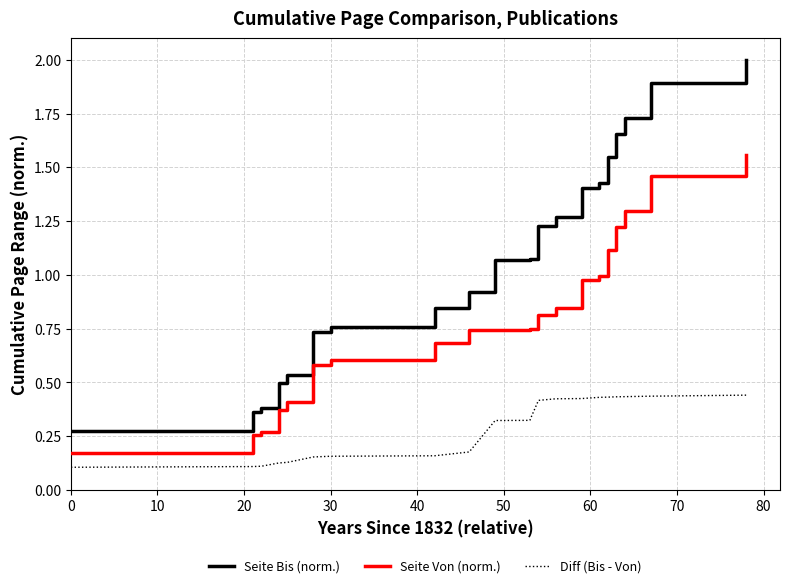

True or false: Seite Von (norm.) and Seite Bis (norm.) intersect in this chart.

False